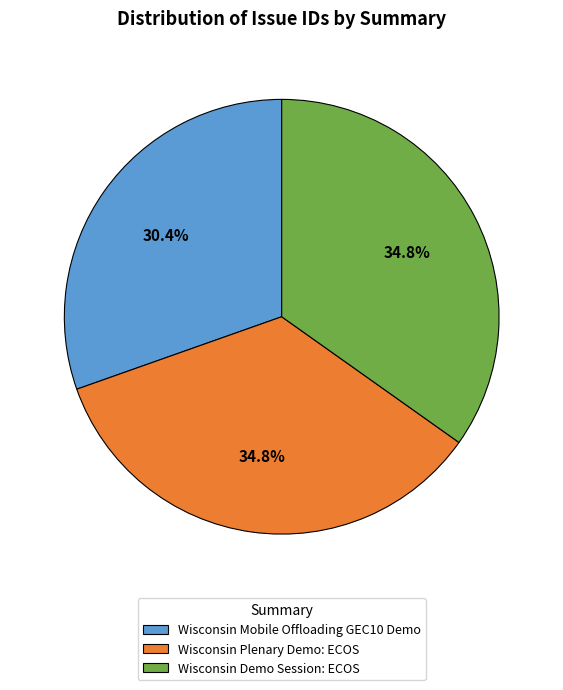

To the nearest percent, what is the difference between the largest and smallest slice percentages?

4%